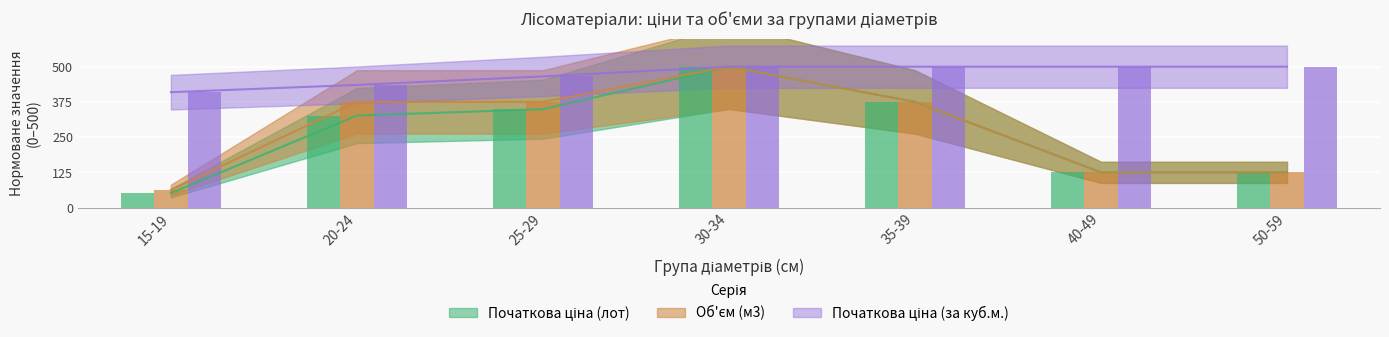

What is the difference between the highest and lowest values at 25-29?

116.4